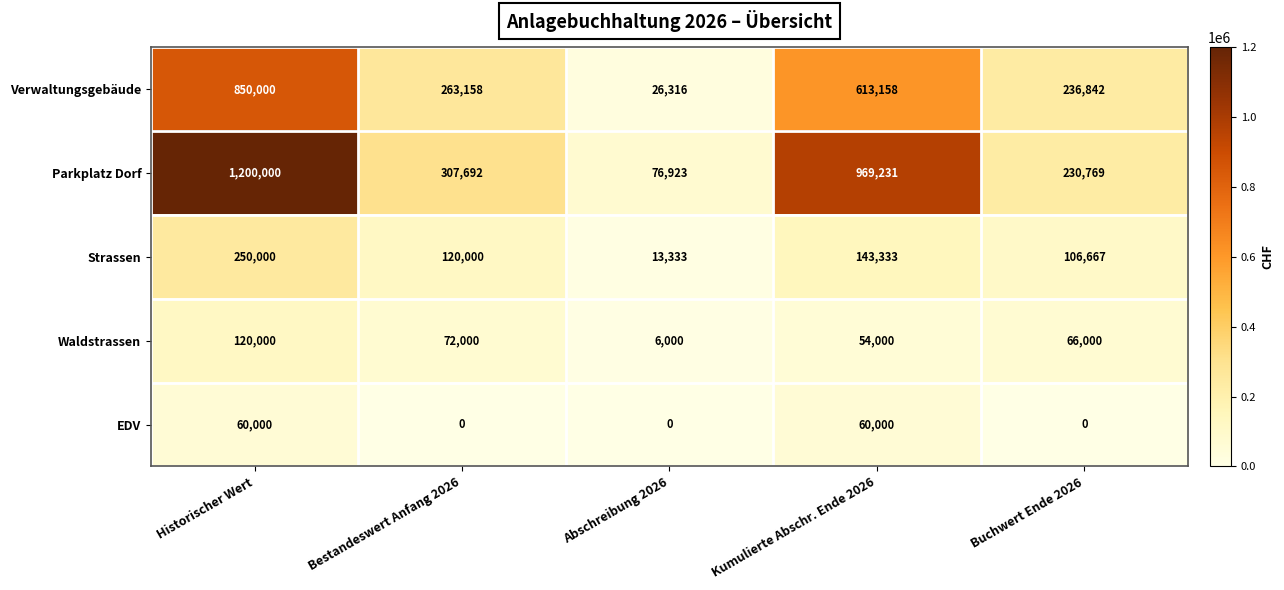

Where is Waldstrassen nearest to the value 63000?

Buchwert Ende 2026